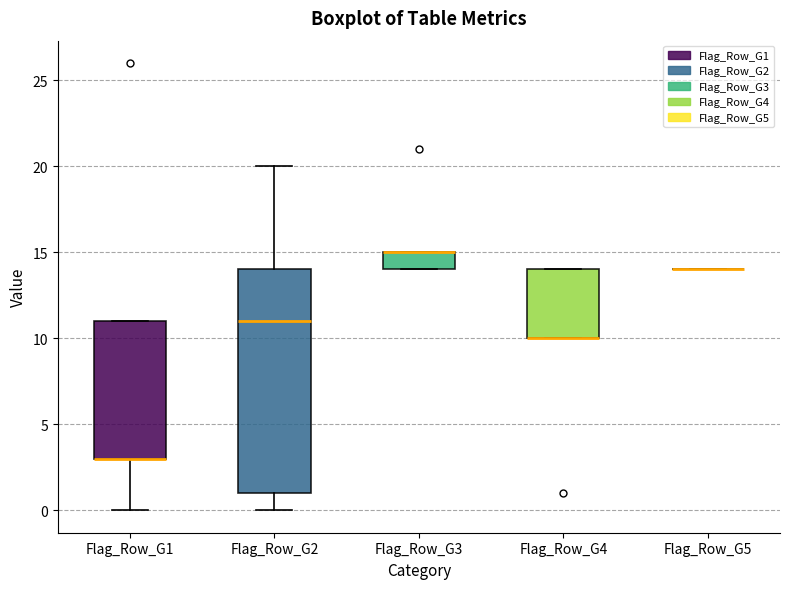

Which box is the tallest, from its lower edge to its upper edge?

Flag_Row_G2